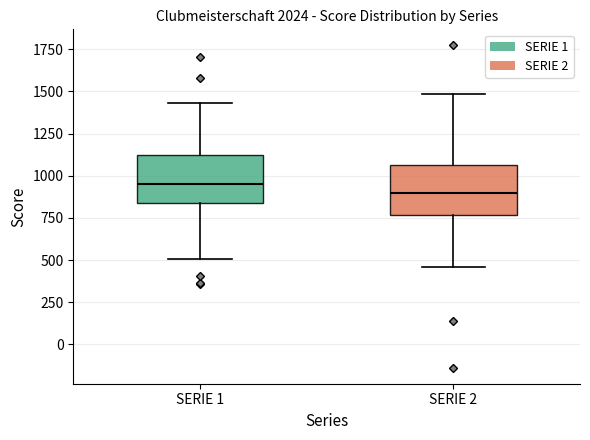

Where does the upper whisker of the box for SERIE 2 end on the y-axis? The values are not printed on the chart, so give them approximately, as read against the axis.

1500